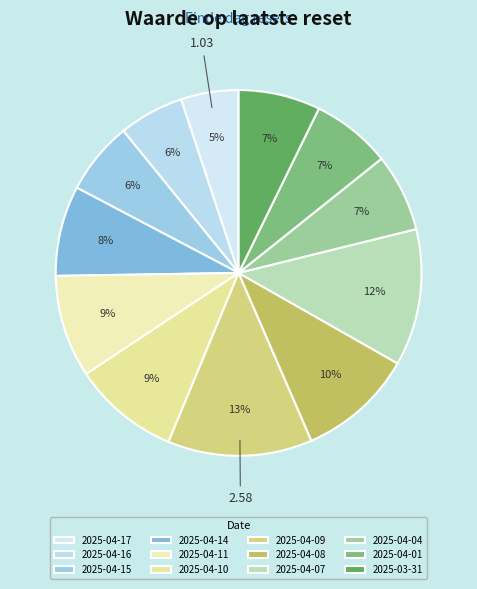

How many segments does this pie chart have?

12